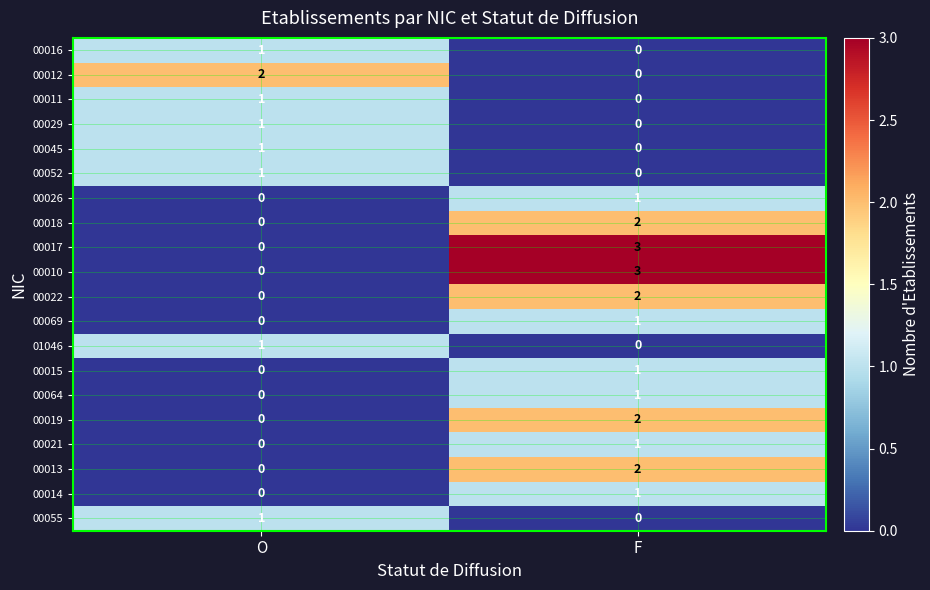

What is the difference between the highest and lowest values at F?

3